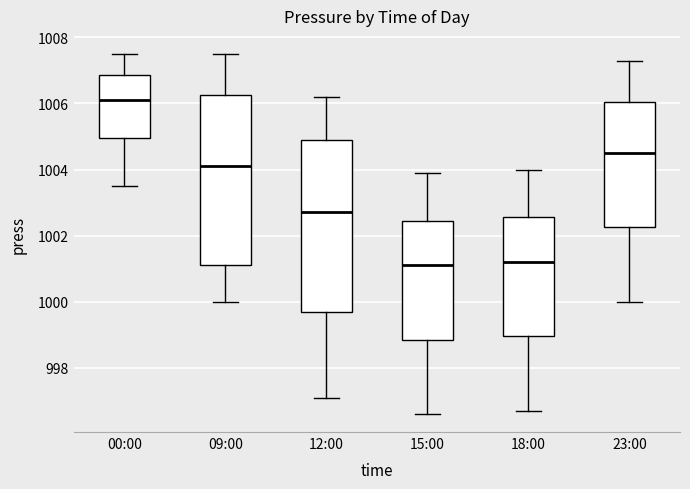

Which box has the highest median line?

00:00